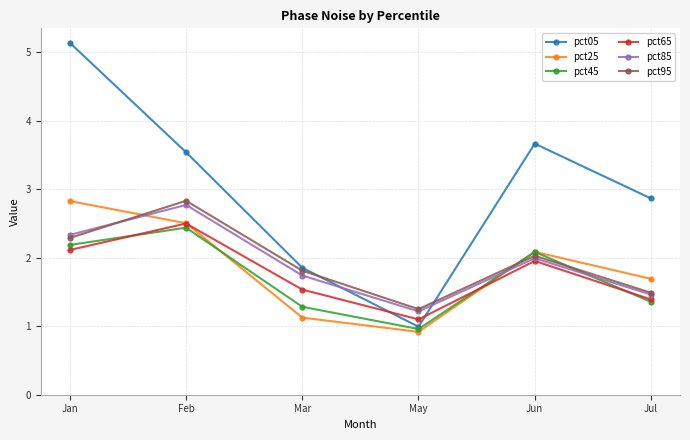

After their last crossing, which series has the higher values: pct95 or pct05?

pct05